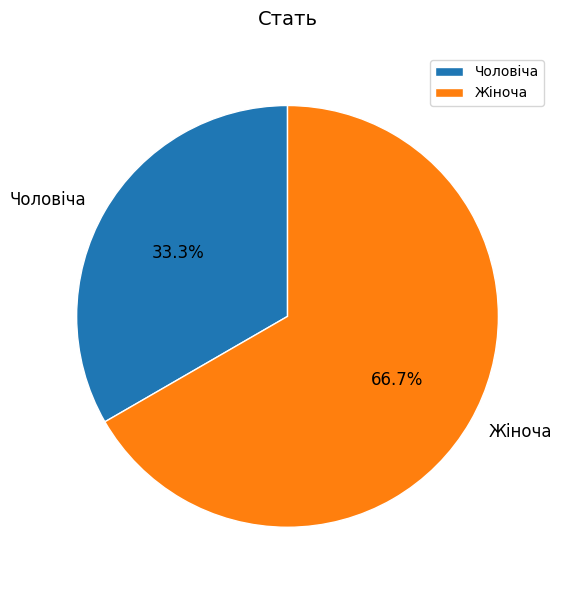

What percentage is the Жіноча slice, to the nearest percent?

67%